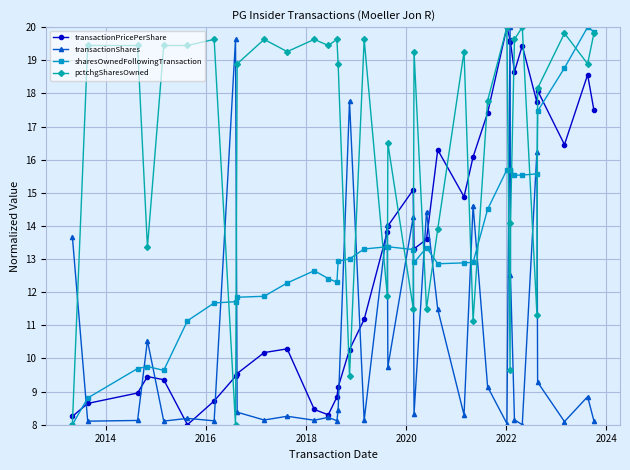

Which series has the largest total across all categories?

pctchgSharesOwned